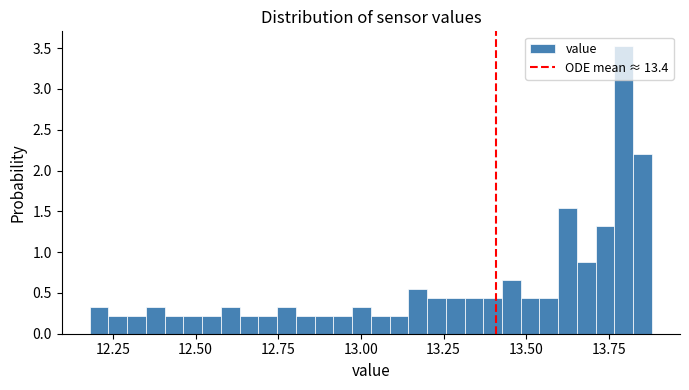

Around what value on the x-axis is the tallest bar? Give the approximate position of its centre, as read against the axis.

13.80